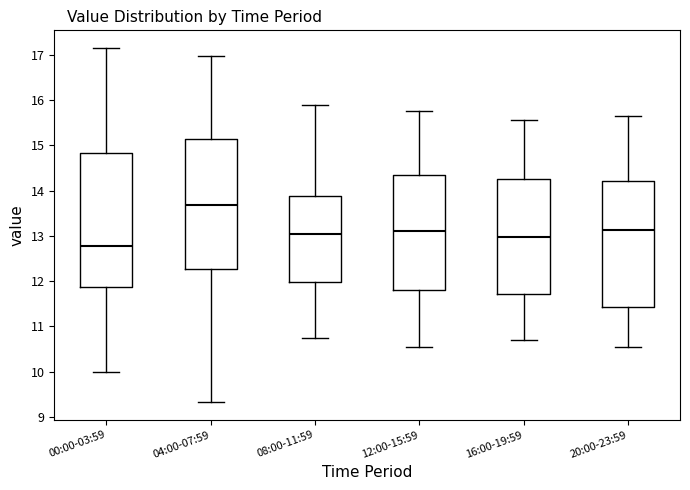

Which box has the highest median line?

04:00-07:59